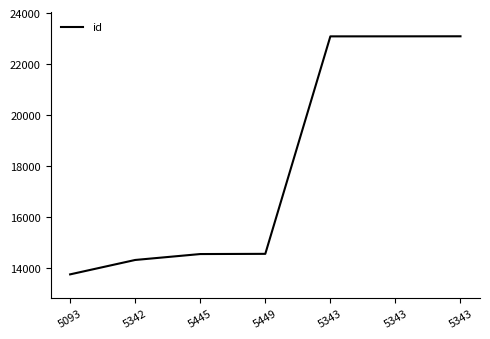

Reading right to left, list all the values displayed in this chart.

23089	23087	23086	14568	14560	14328	13764